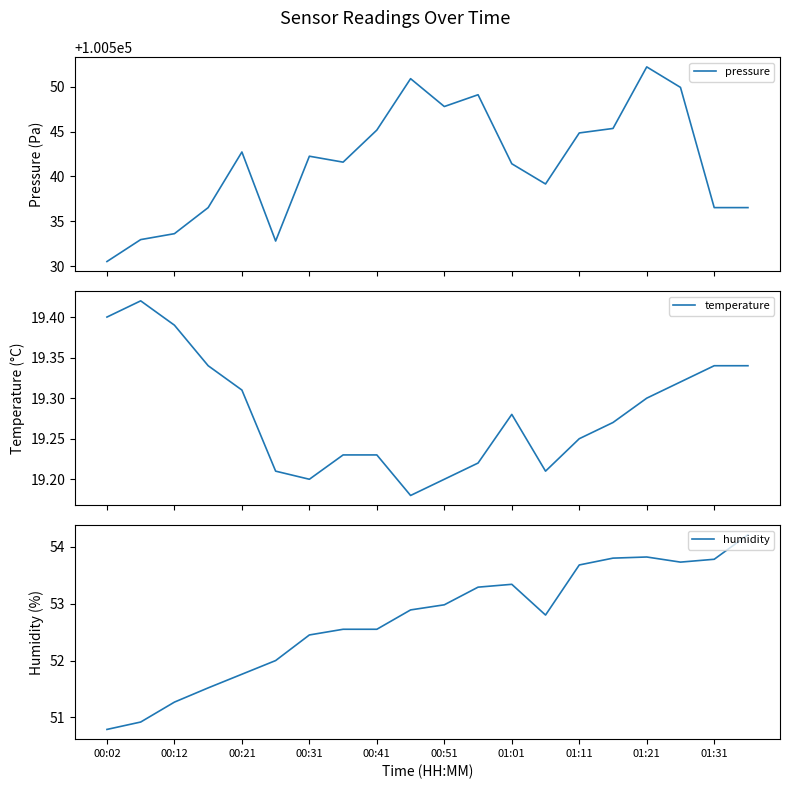

What is the difference between the second highest and second lowest values in the pressure series?

18.1